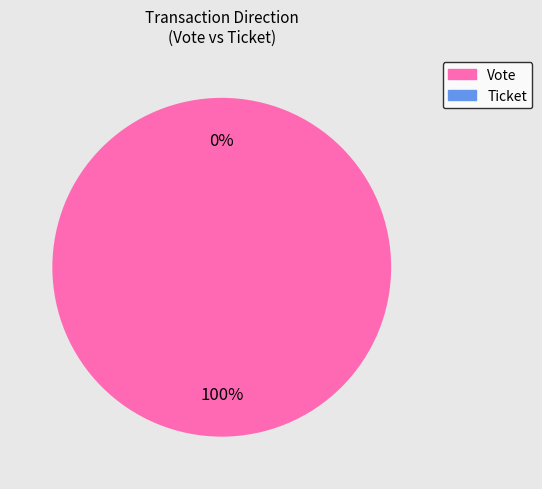

Rank the categories by value from lowest to highest.

Ticket, Vote